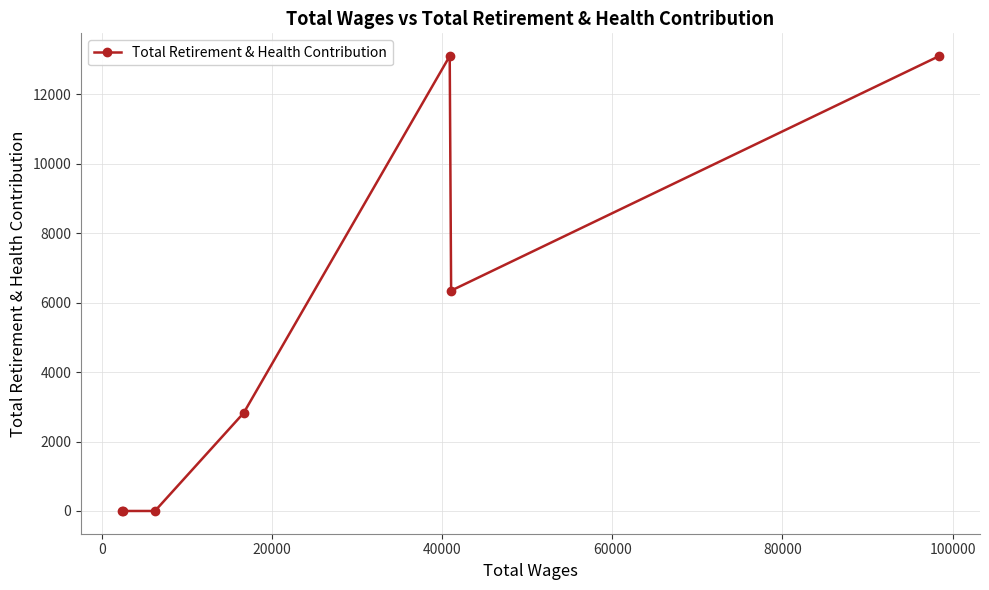

What is the difference between the maximum and minimum values?

13098